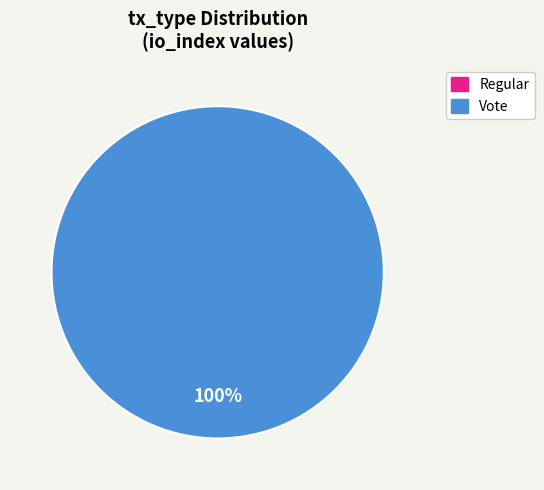

To the nearest percent, what is the average slice percentage?

50%